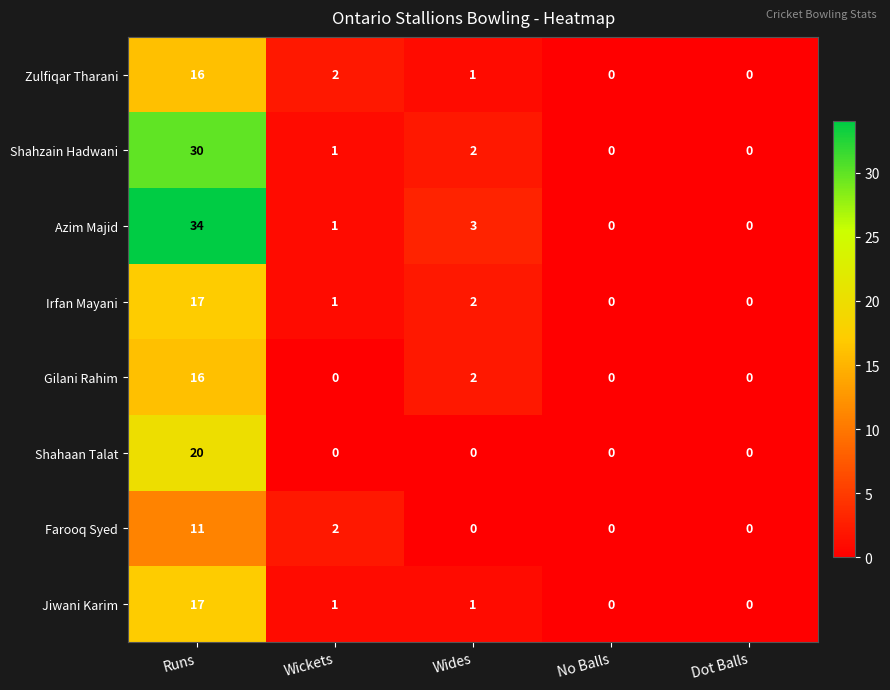

Is it true that Farooq Syed equals 4 at Dot Balls?

False